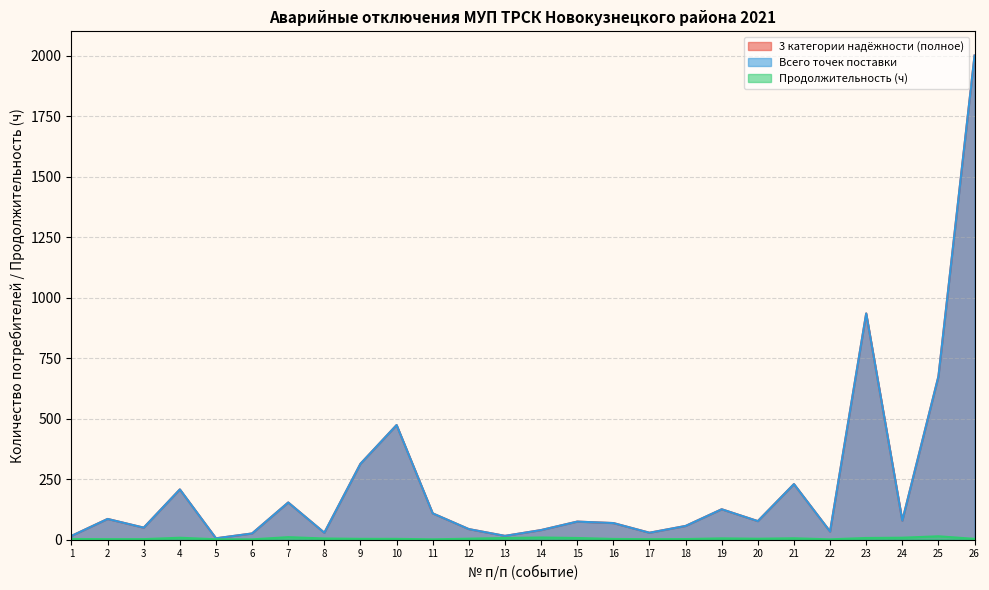

Where is 3 категории надёжности (полное) nearest to the value 1002?

23